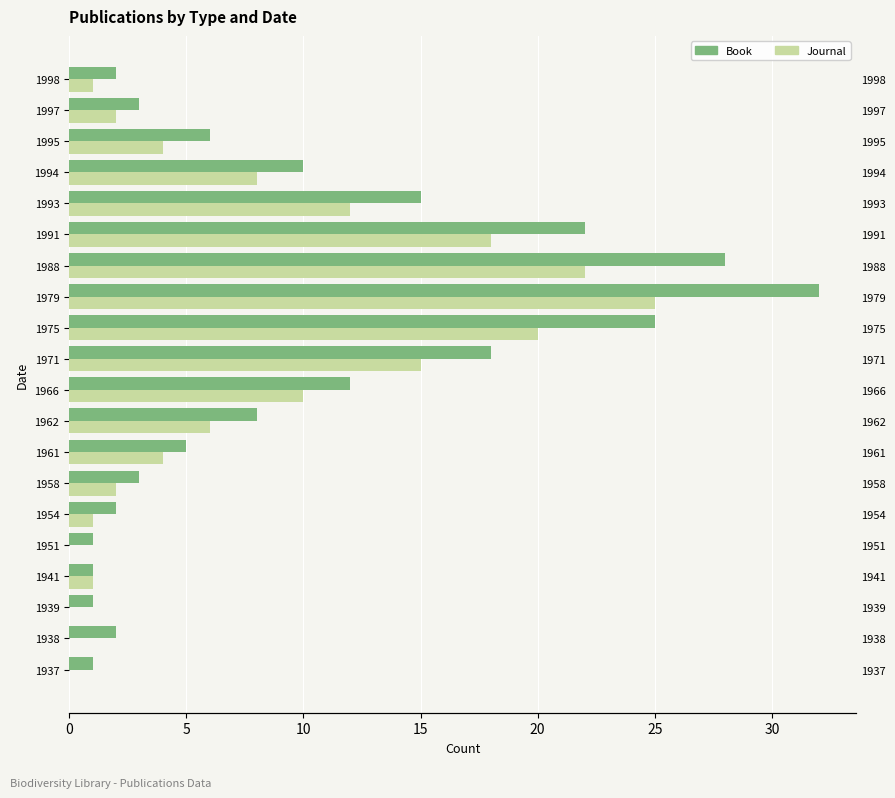

How many bars are there in total?

40